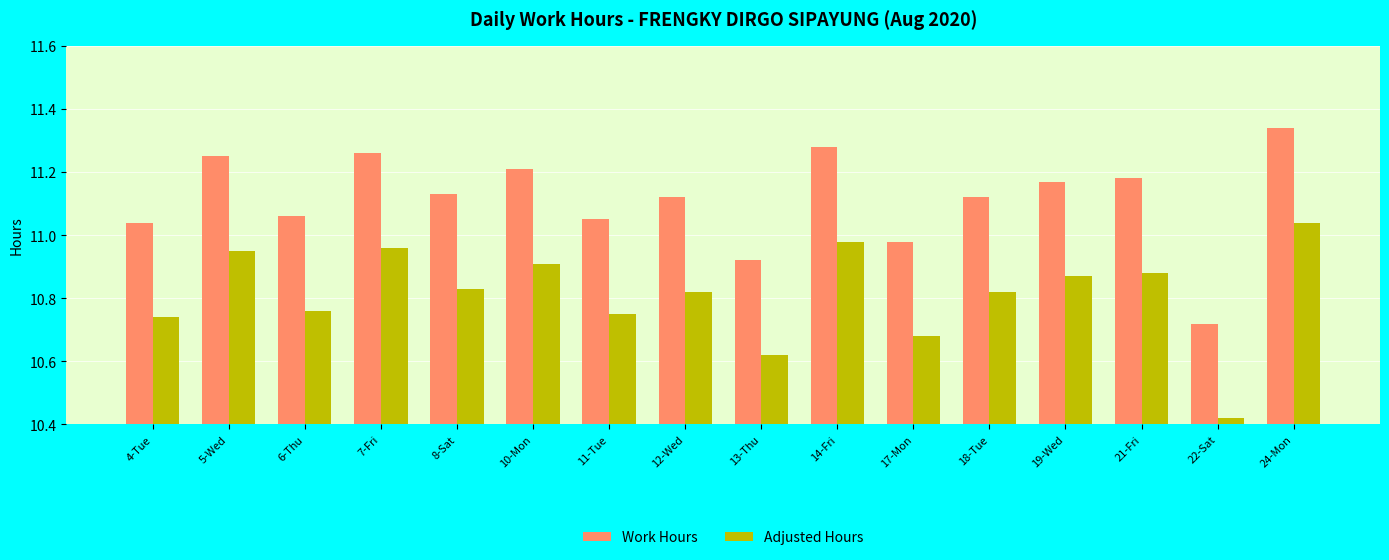

What are all the series names shown in the legend?

Work Hours, Adjusted Hours